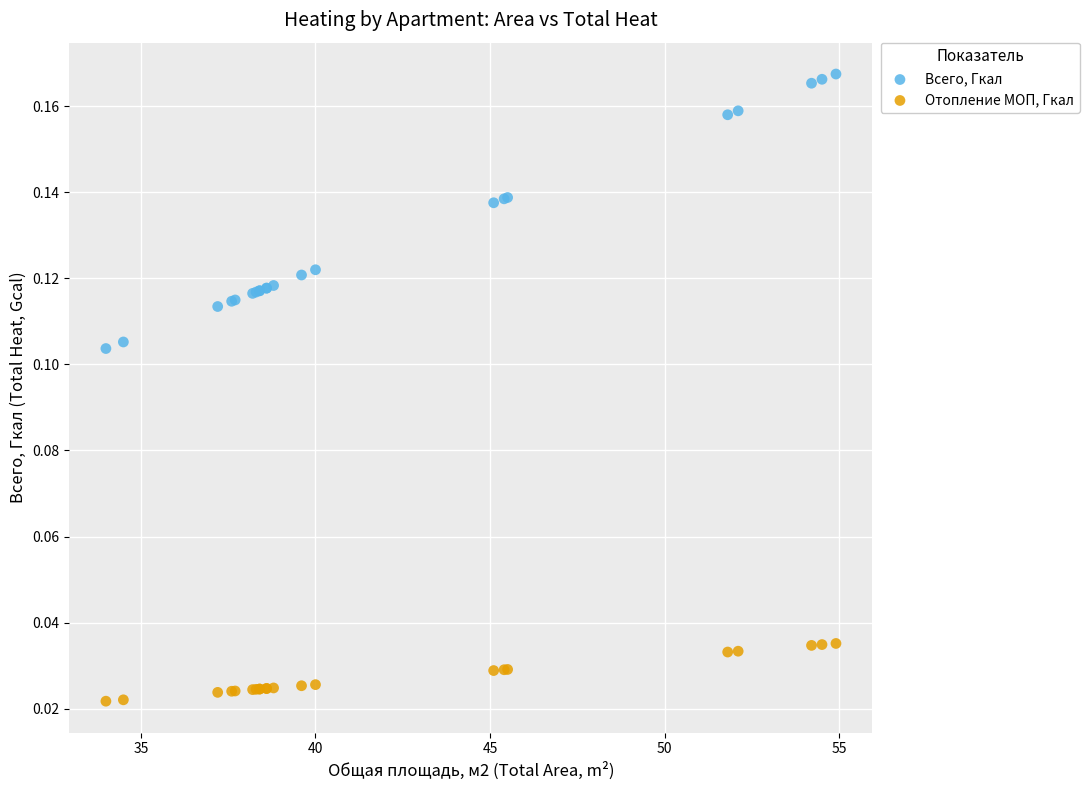

Which series has the largest Y range (max minus min)?

Всего, Гкал